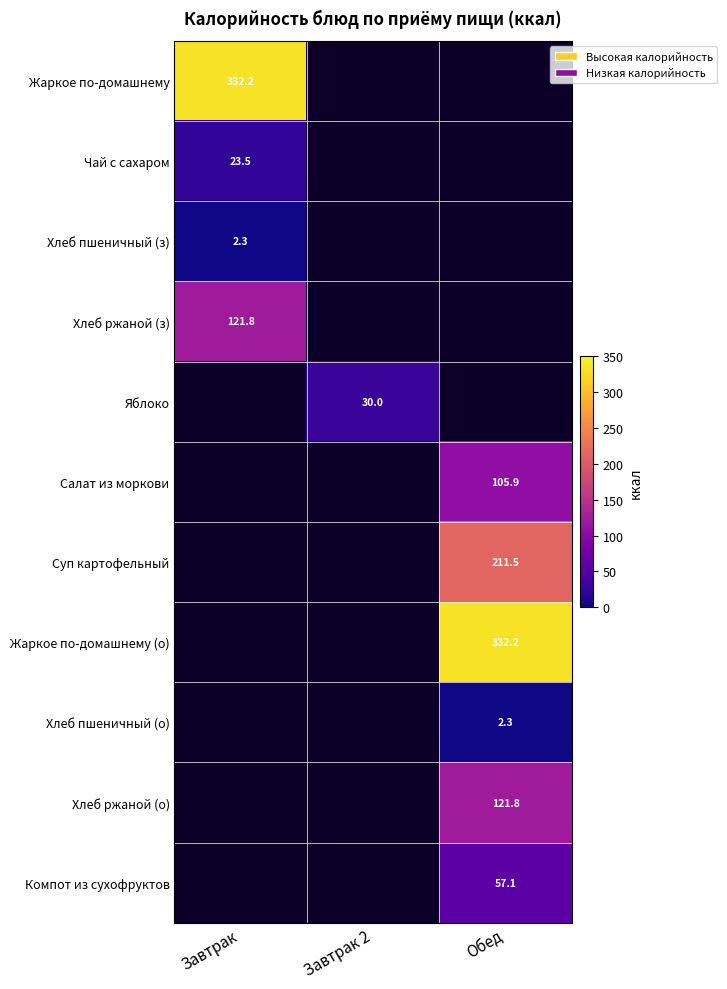

The value of Хлеб ржаной (о) at Обед is 121.8. True or false?

True